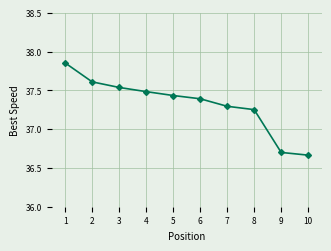

Which has a higher value, 5 or 4?

4